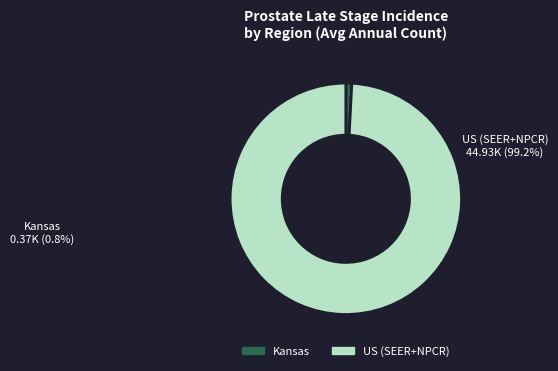

How many slices are in this pie chart?

2